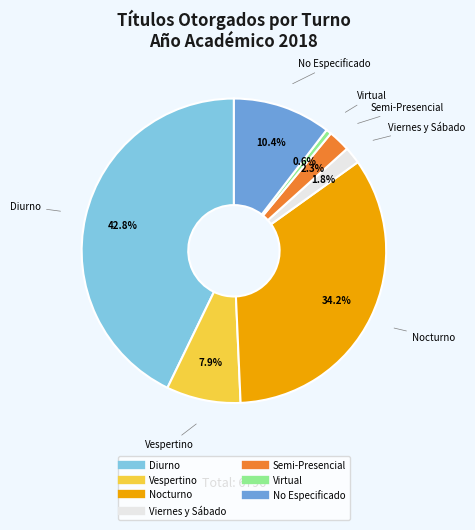

Rank the categories by value from highest to lowest.

Diurno, Nocturno, No Especificado, Vespertino, Semi-Presencial, Viernes y Sábado, Virtual